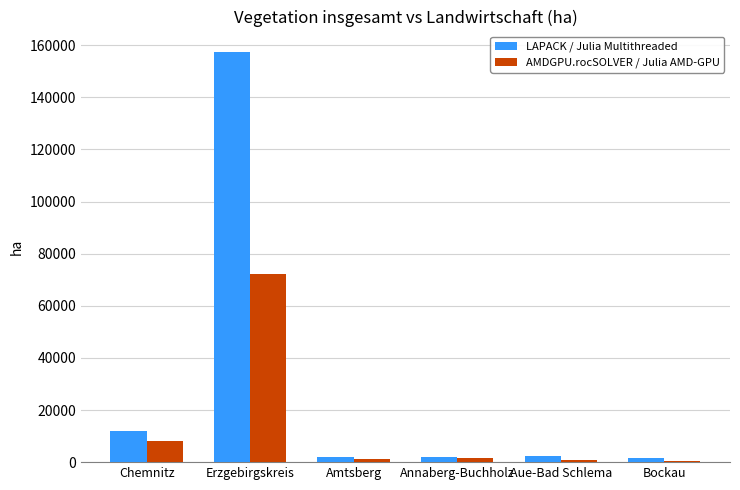

Are the bars grouped side by side (vs. stacked)?

Yes